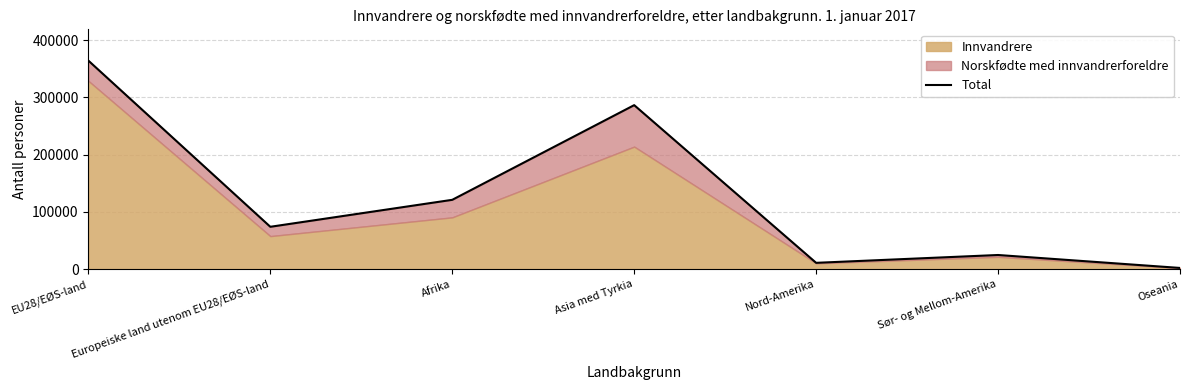

What is the maximum value shown in the chart?

364127